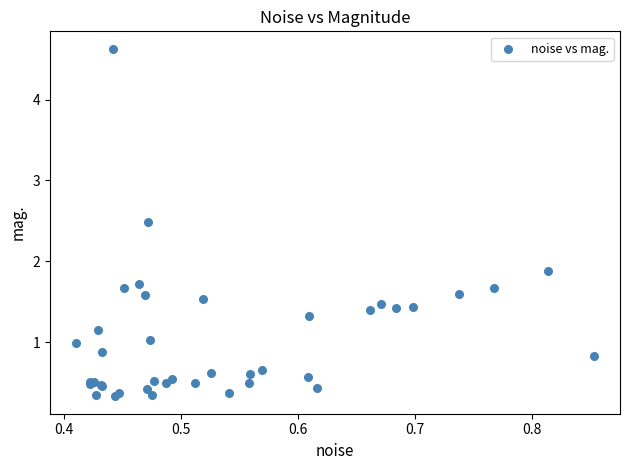

What Y value in the scatter plot is closest to 2?

1.9